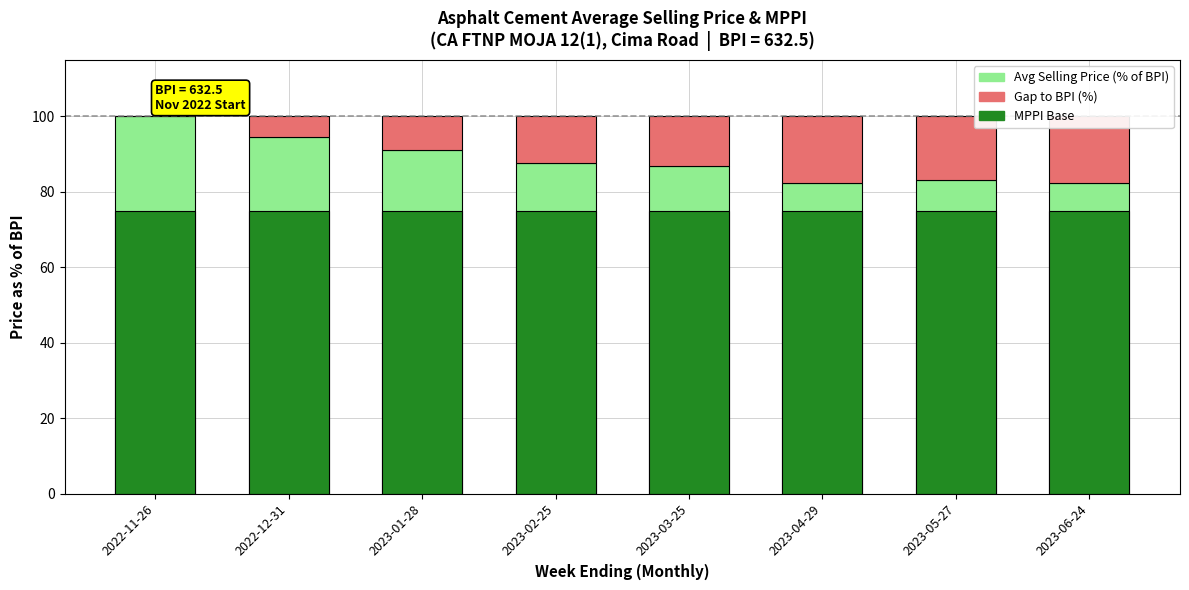

What is the difference between the Gap to BPI (%) values at 2023-03-25 and 2023-02-25?

0.9